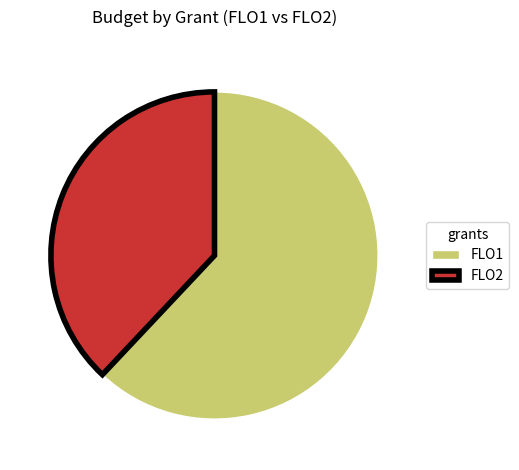

Does any single category account for the majority?

Yes